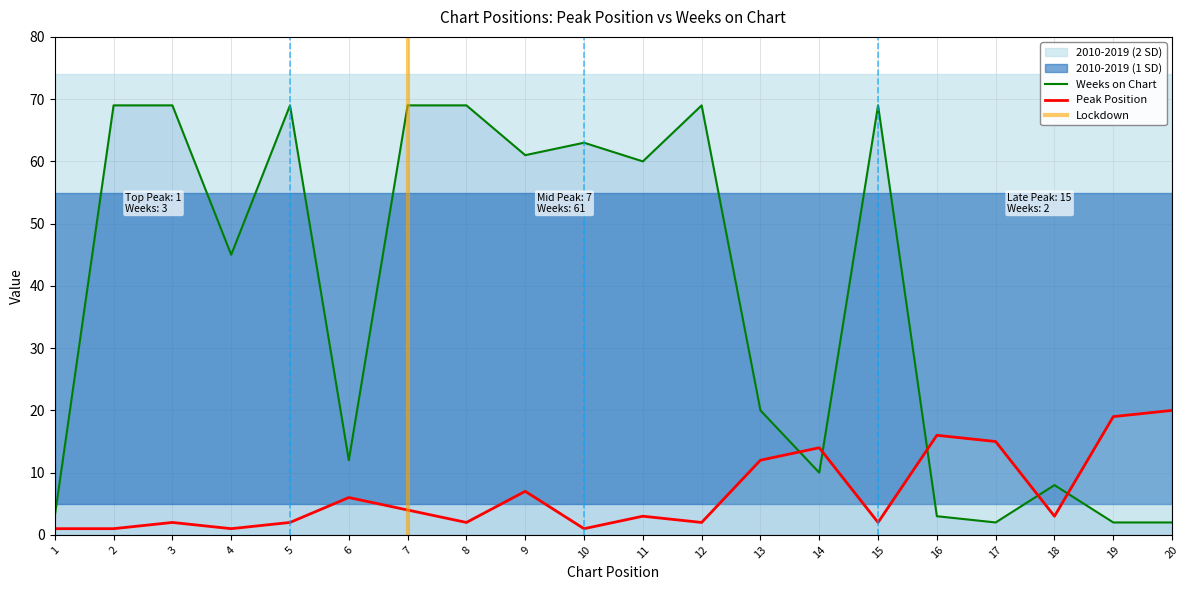

Rank the series at 17 from highest to lowest value.

Peak Position, Weeks on Chart